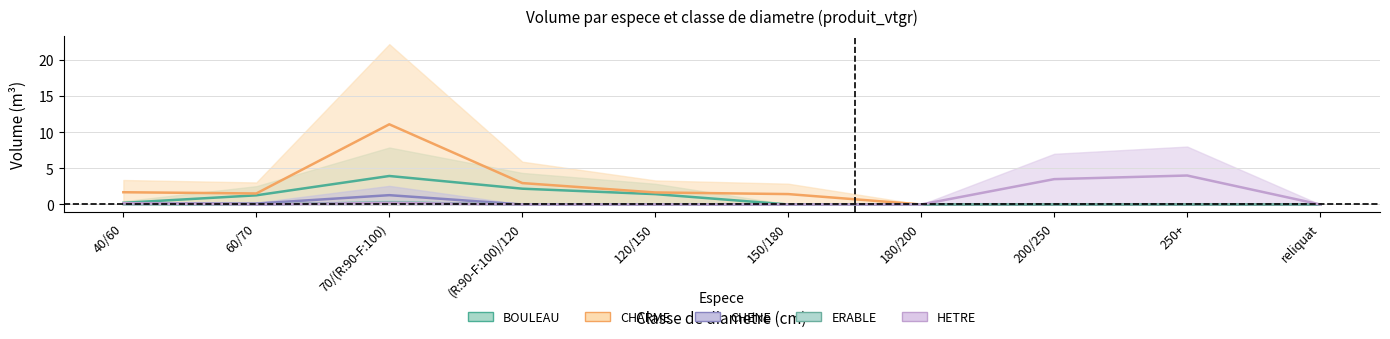

What is the label of the 1st point from the left?

40/60